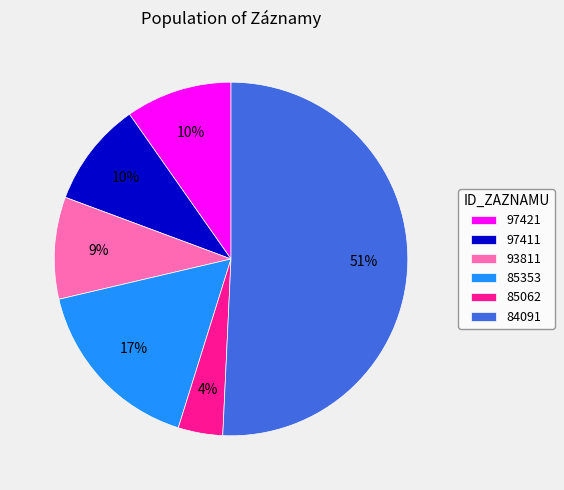

Do 85062 and 97411 together represent more than half of the pie?

No